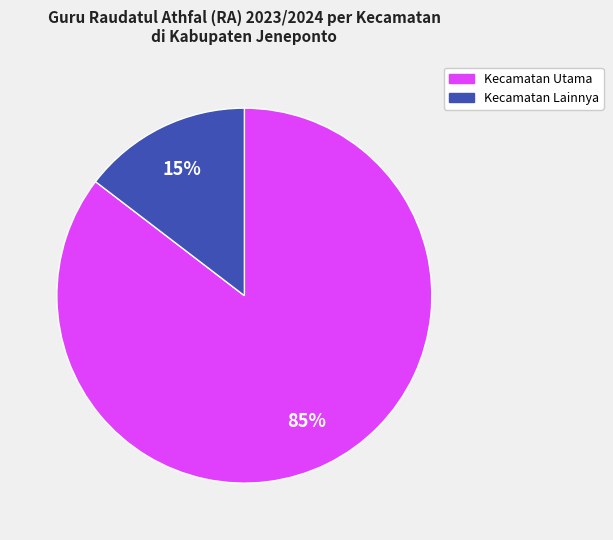

Is there a majority slice in this chart?

Yes